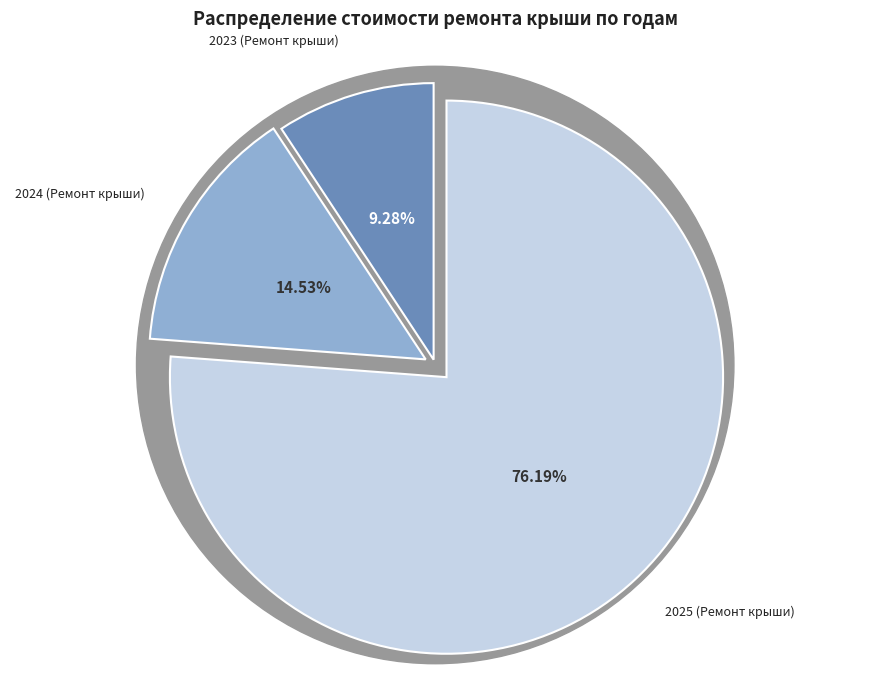

To the nearest percent, what portion does 2024 (Ремонт крыши) represent?

15%